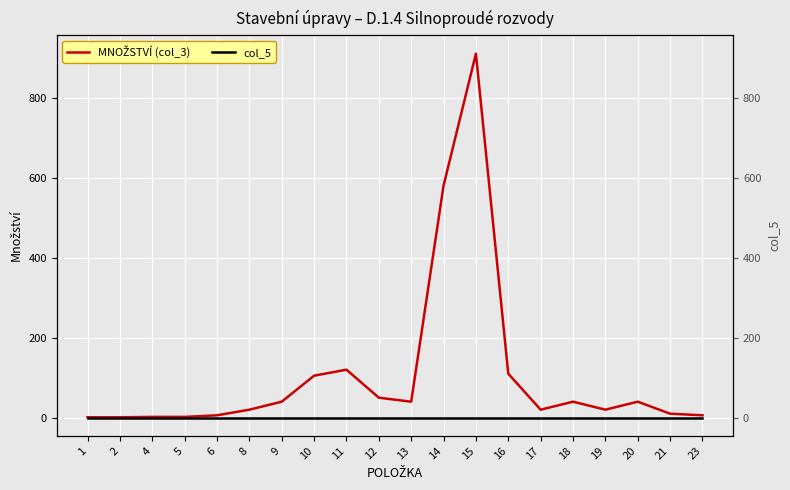

Which series has the largest range (max minus min)?

MNOŽSTVÍ (col_3)